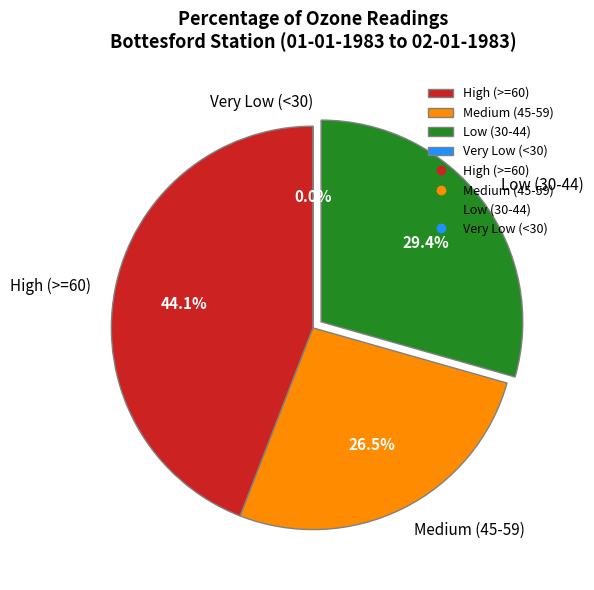

Does 11:00 account for over 50% of the chart?

No